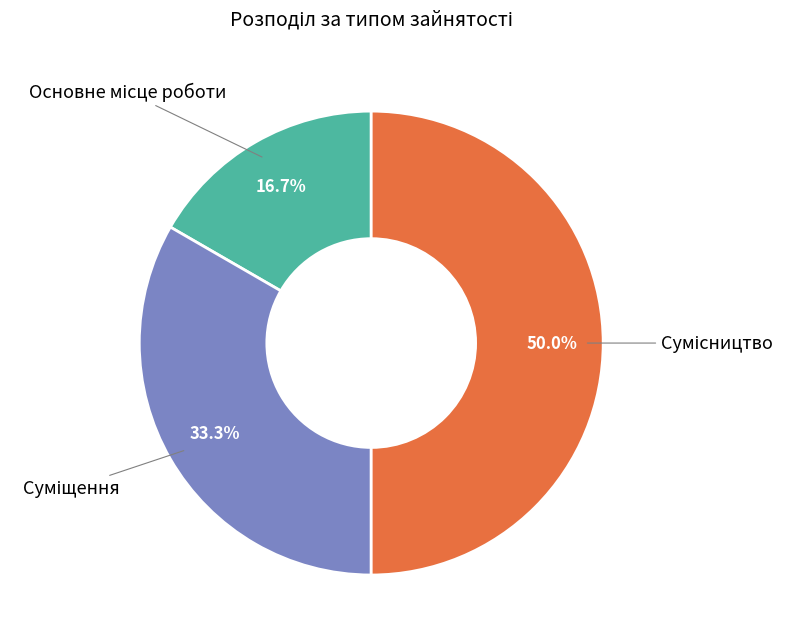

How many slices are in this pie chart?

3